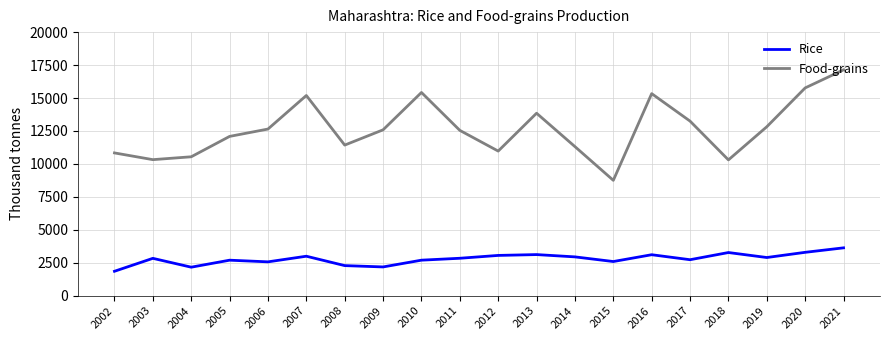

What is the difference between the second highest and second lowest values in the Rice series?

1127.7